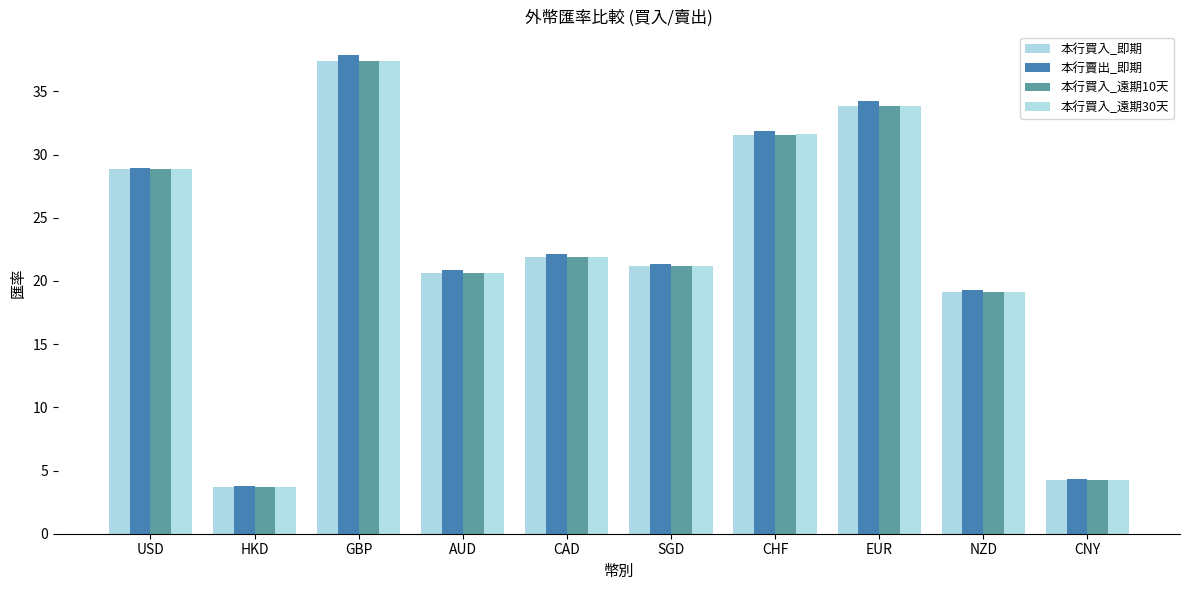

What are all the series names shown in the legend?

本行買入_即期, 本行賣出_即期, 本行買入_遠期10天, 本行買入_遠期30天